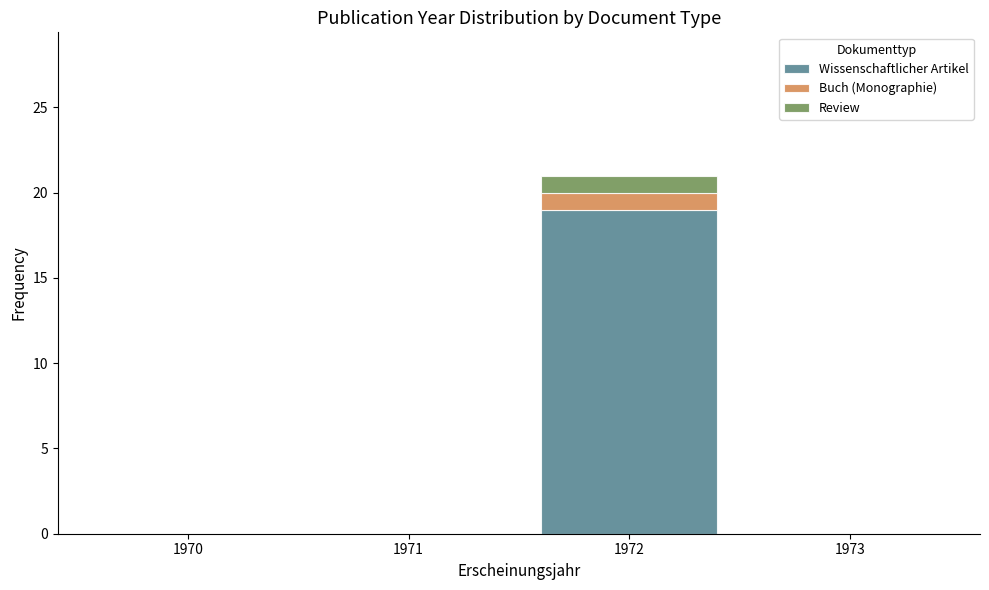

Reading left to right, transcribe the values for Wissenschaftlicher Artikel.

1970=0	1971=0	1972=19	1973=0